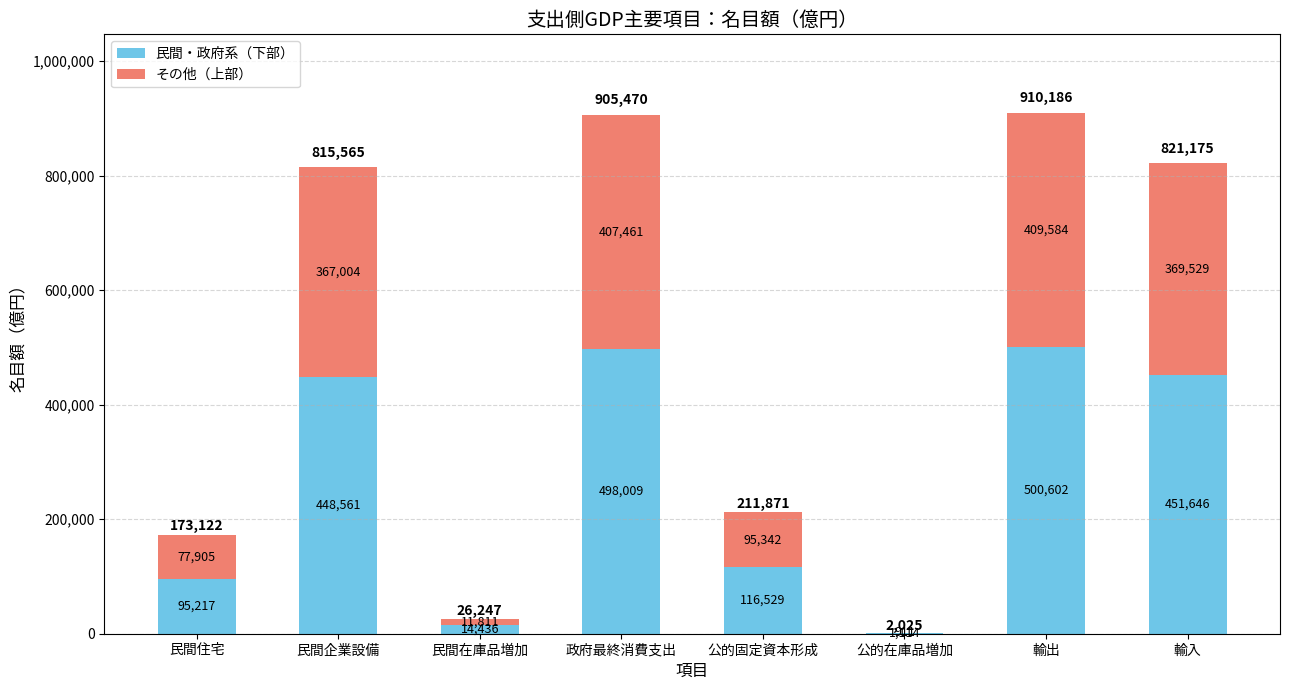

What is the difference between the 民間・政府系（下部） values at 公的在庫品増加 and 公的固定資本形成?

115415